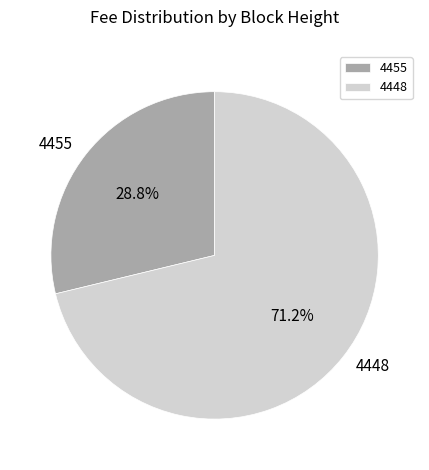

To the nearest percent, what is the average slice percentage?

50%